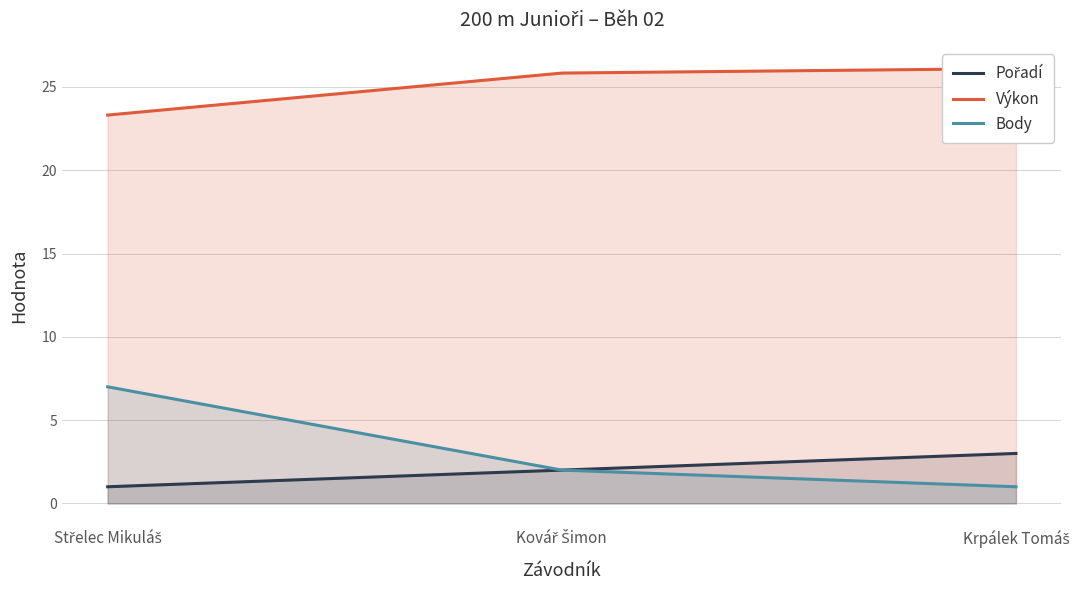

Which category has the lowest value in the Pořadí series?

Střelec Mikuláš